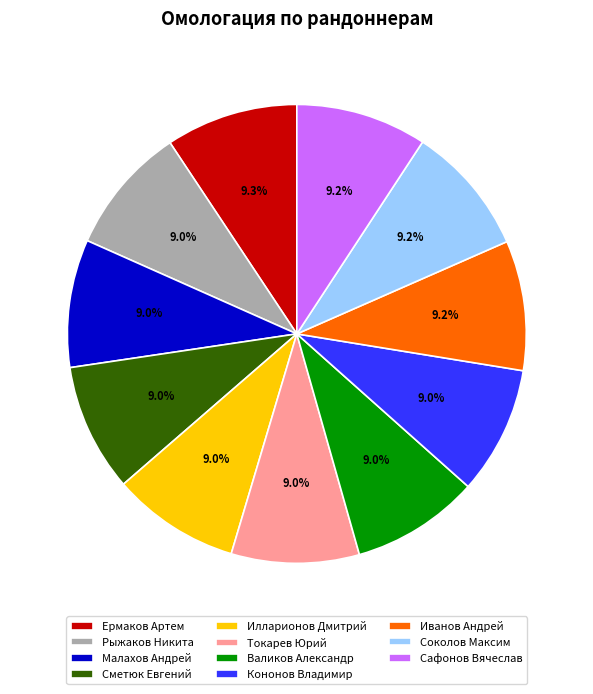

What percentage do Сметюк Евгений and Токарев Юрий together represent?

18.0%